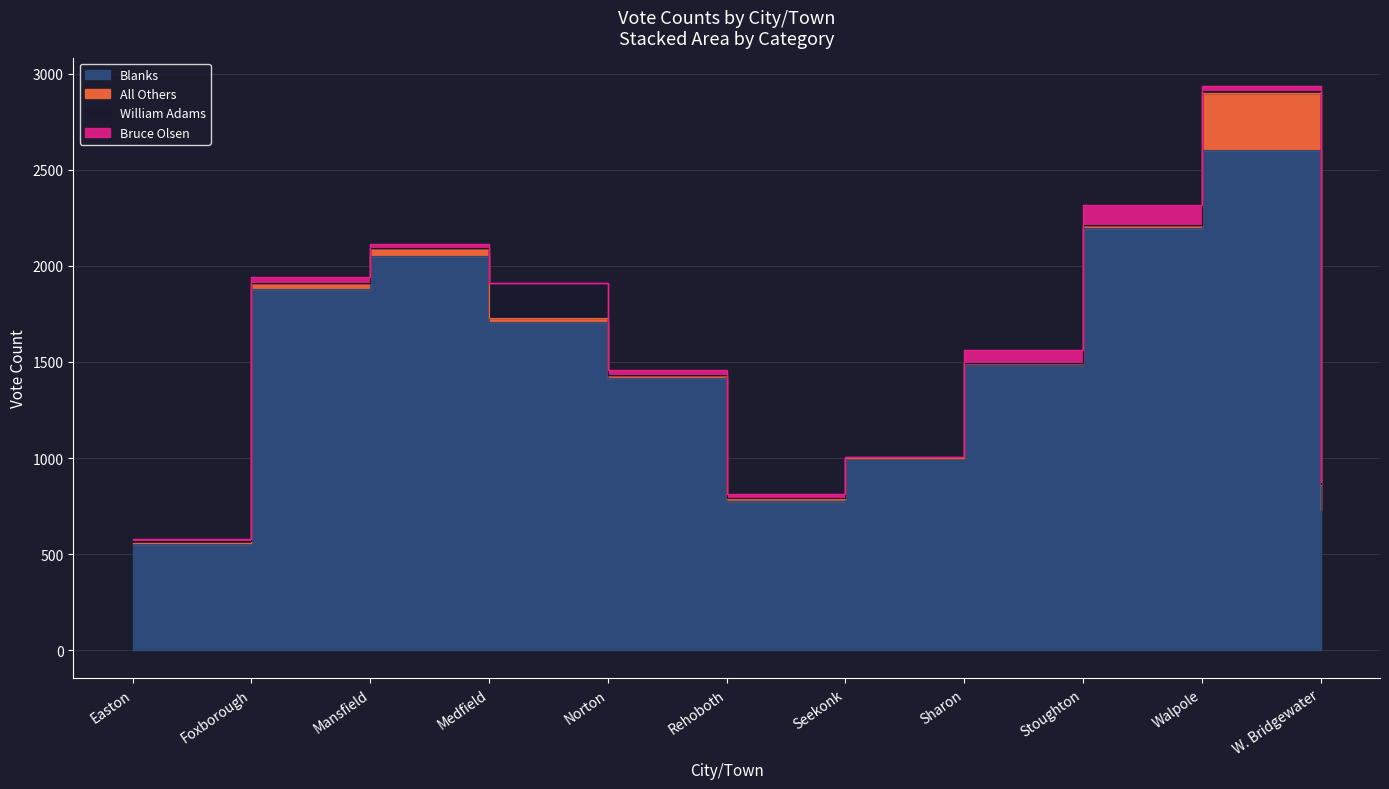

Which series changed the most between Norton and Stoughton?

Blanks